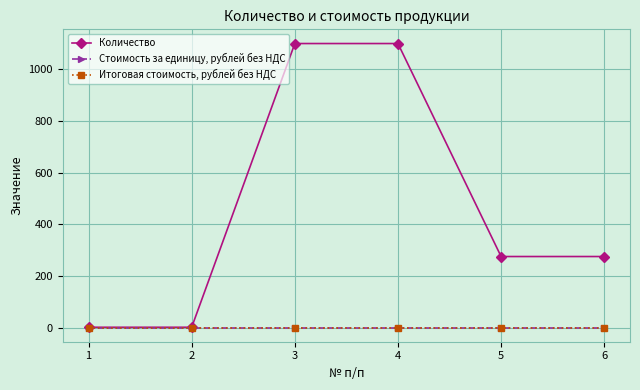

Is this an area chart (filled region under the line)?

No